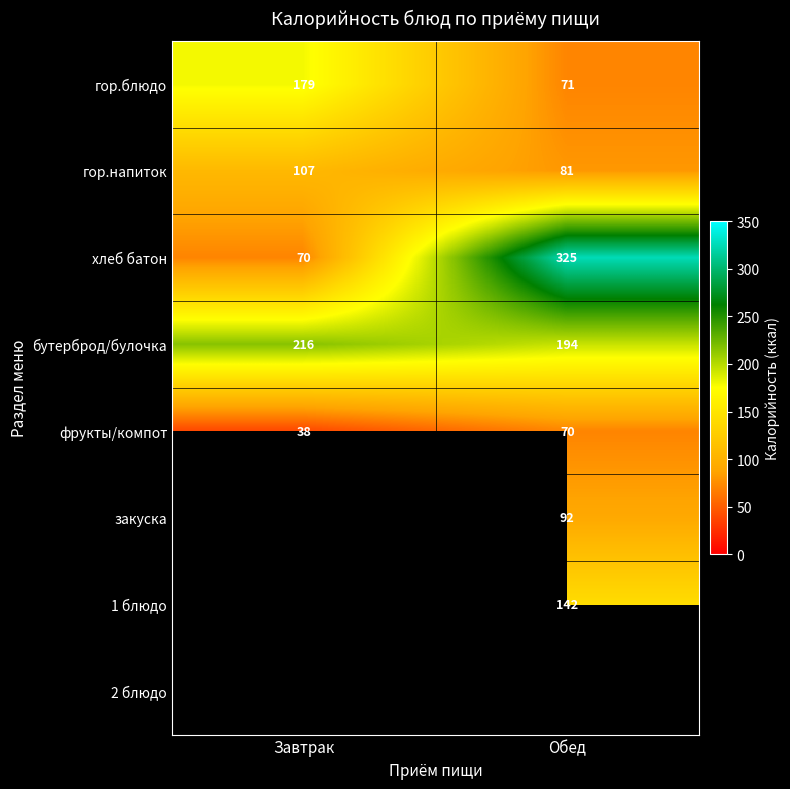

What value does the гор.блюдо series have at Завтрак?

179